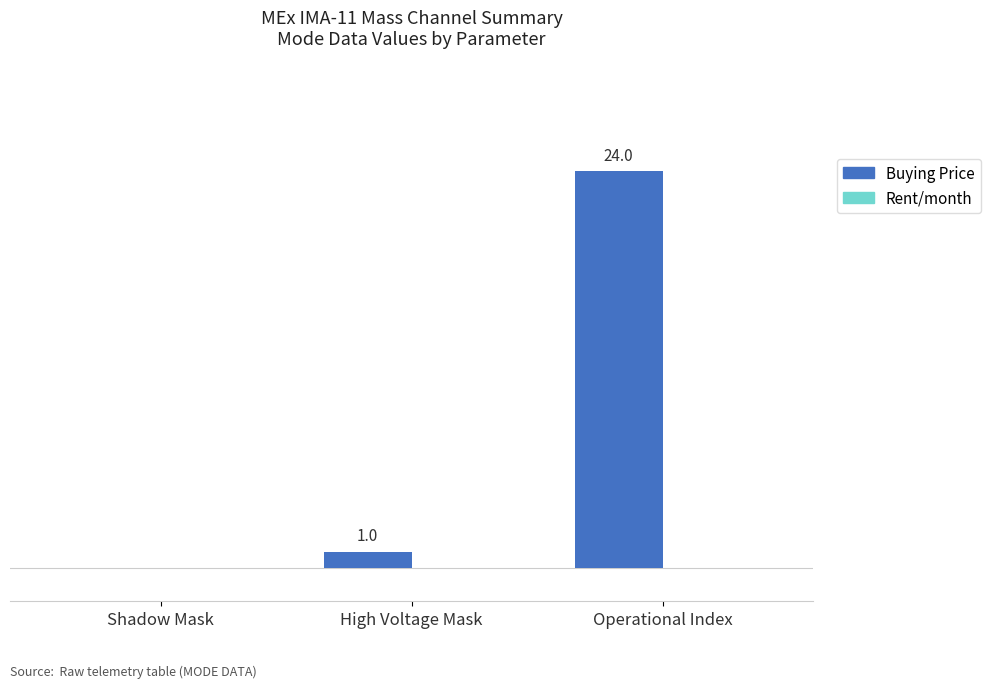

Which has a higher value, Shadow Mask or High Voltage Mask?

High Voltage Mask